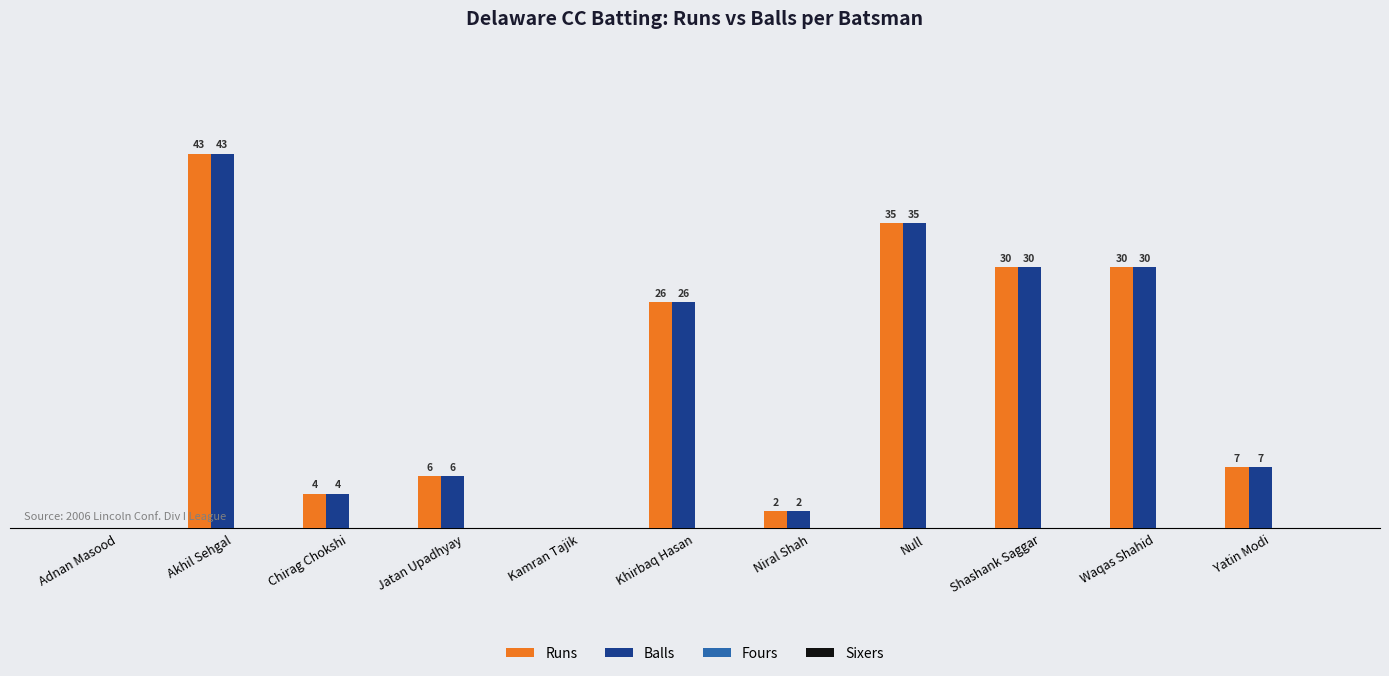

At which category is the sum across all series the highest?

Akhil Sehgal